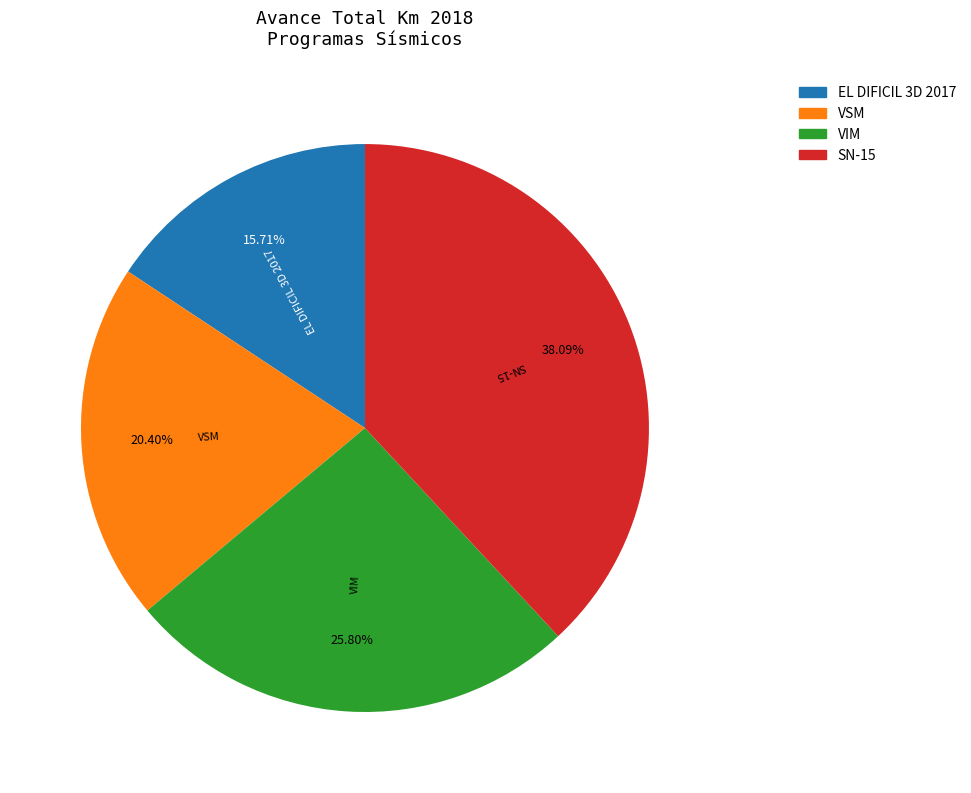

To the nearest percent, what is the difference between the largest and smallest slice percentages?

22%